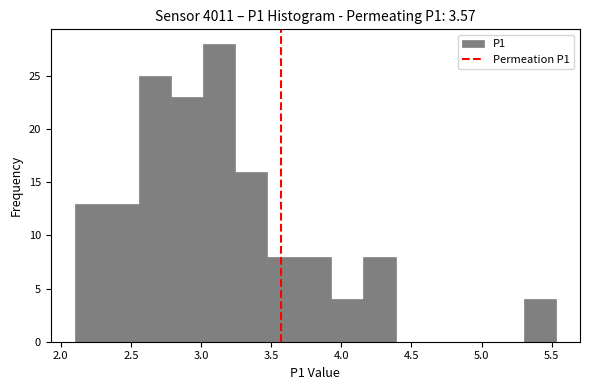

Reading left to right, transcribe this chart: for each bar, give the range it covers on the x-axis and its height. Neither the bar edges nor the heights are printed on the chart, so give them approximately, as read against the axes.

2.10 to 2.35: 13
2.35 to 2.55: 13
2.55 to 2.80: 25
2.80 to 3.00: 23
3.00 to 3.25: 28
3.25 to 3.45: 16
3.45 to 3.70: 8
3.70 to 3.95: 8
3.95 to 4.15: 4
4.15 to 4.40: 8
4.40 to 4.60: 0
4.60 to 4.85: 0
4.85 to 5.05: 0
5.05 to 5.30: 0
5.30 to 5.55: 4